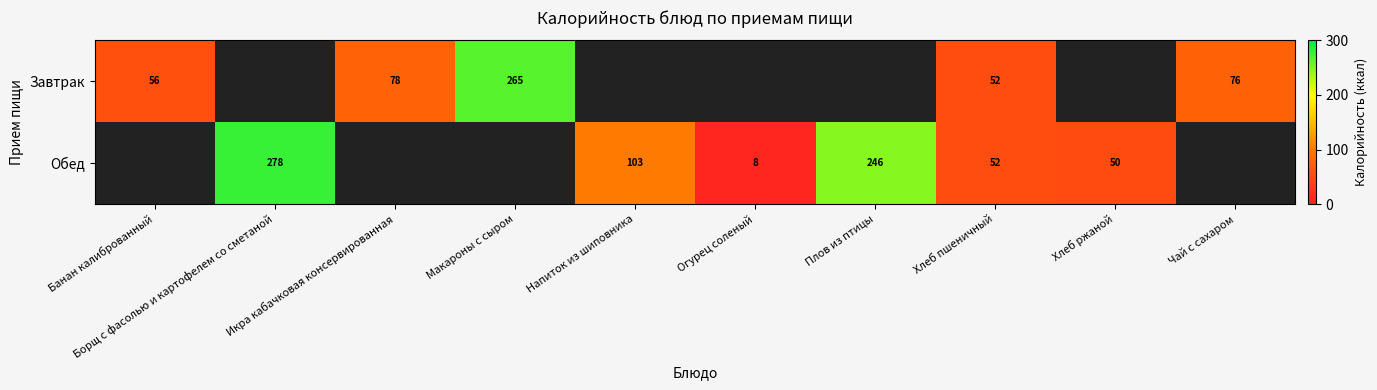

Is it true that Обед equals 31.9 at Хлеб ржаной?

False